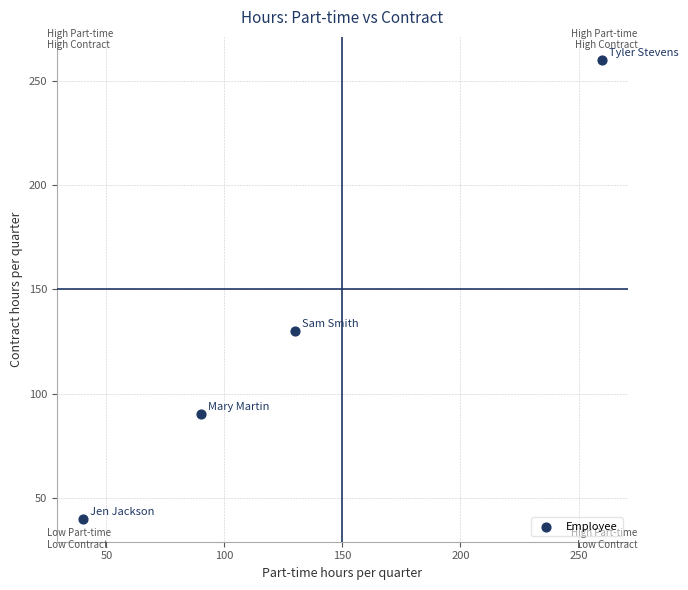

What is the range of X values (max minus min)?

220